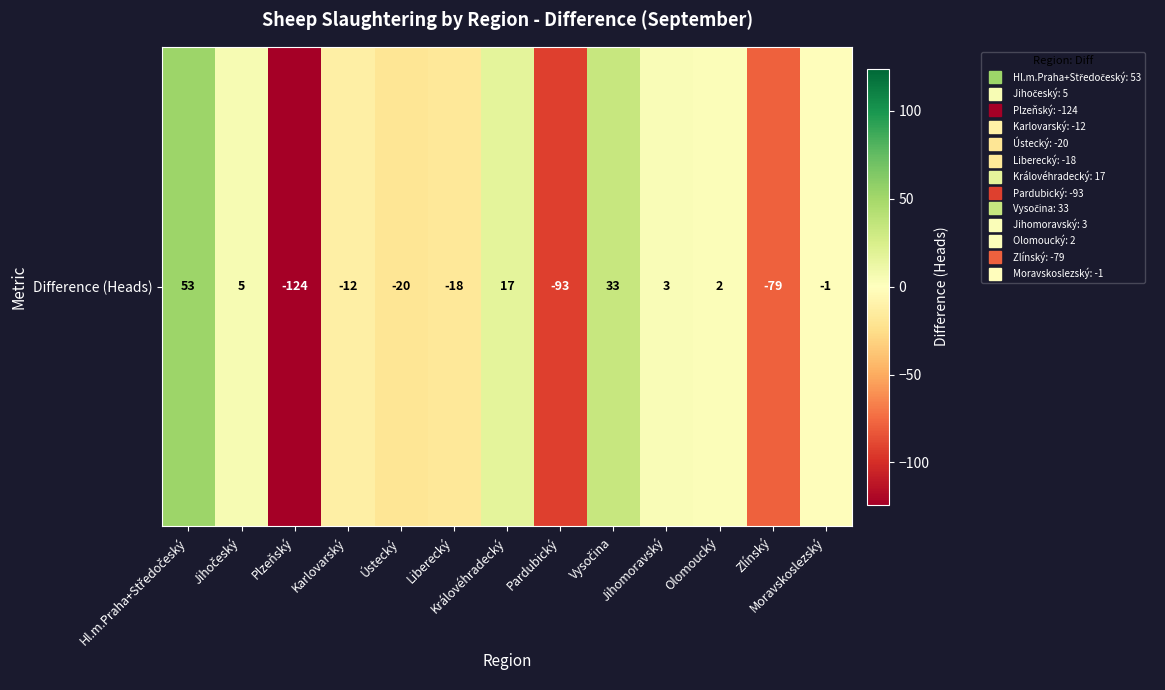

What is the sum of all values?

-234